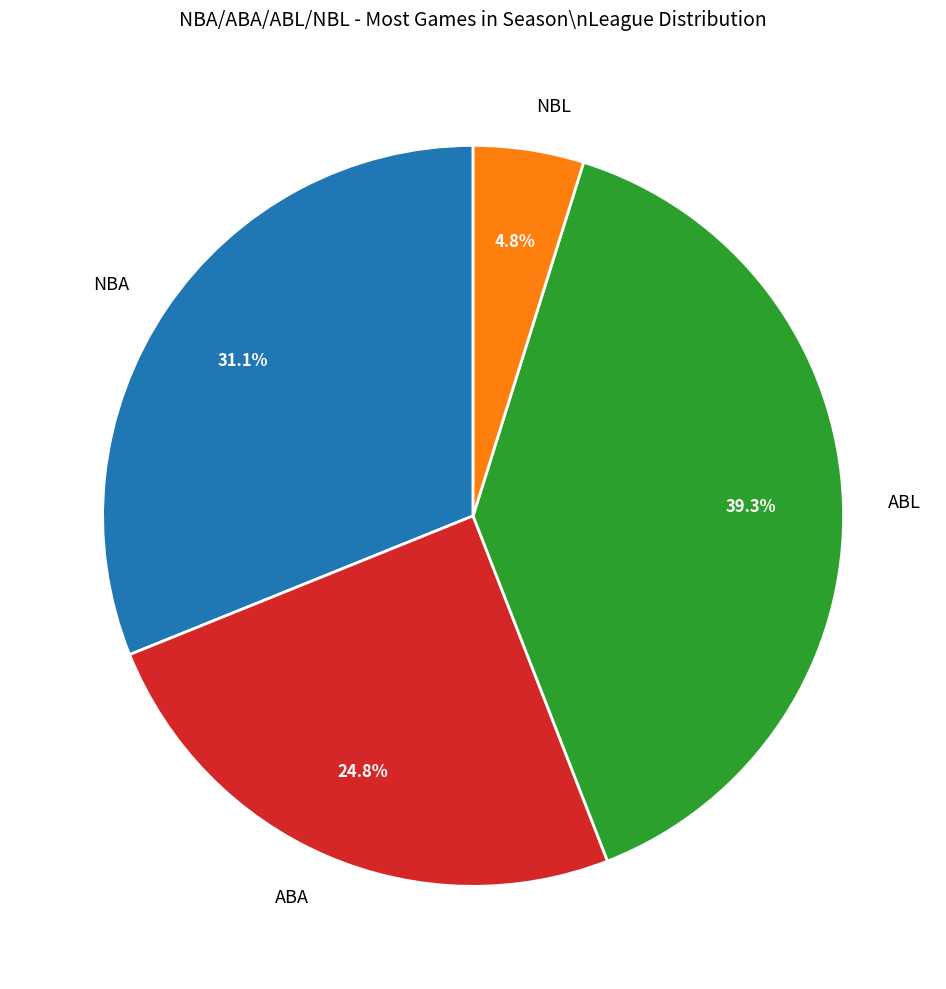

Which category has the biggest portion of the pie?

ABL